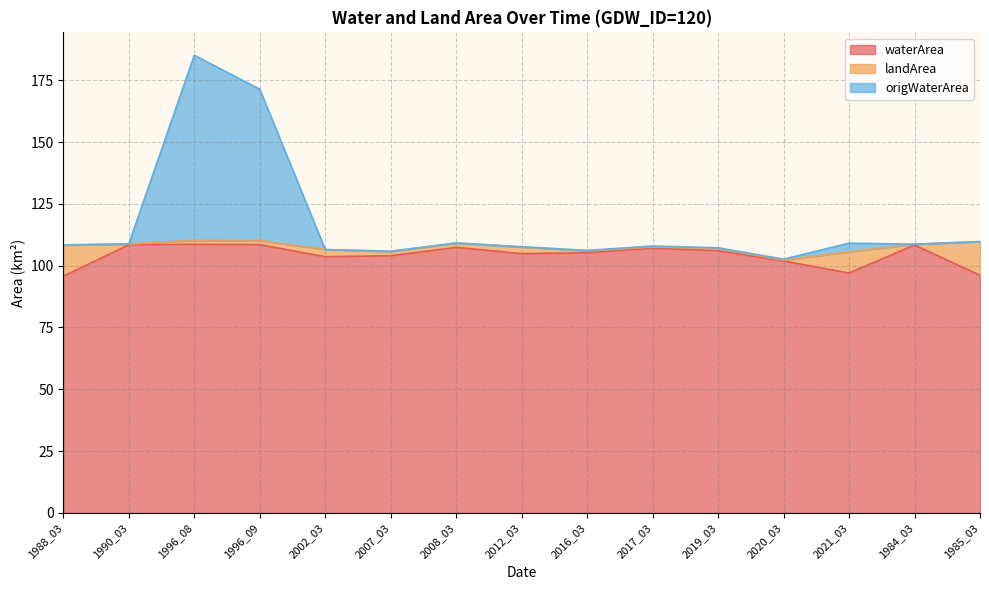

What is the difference between the maximum and minimum values in the origWaterArea series?

82.5